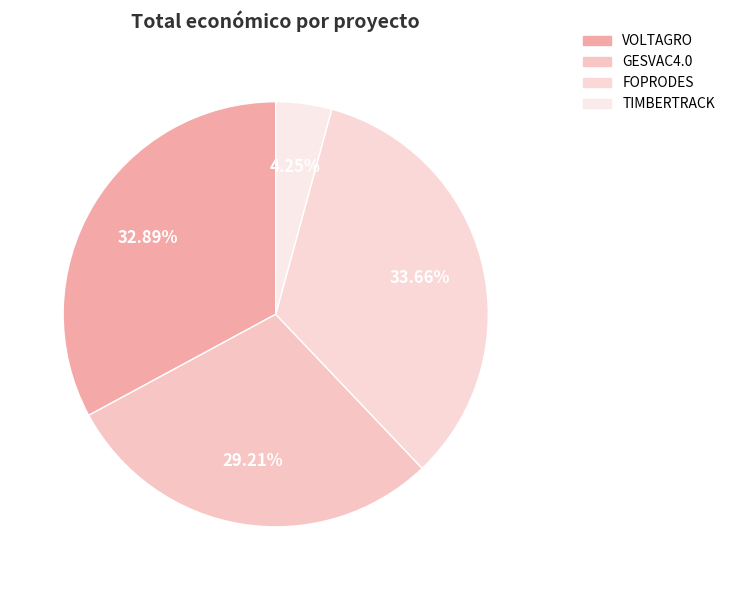

Count the number of slices in the pie.

4